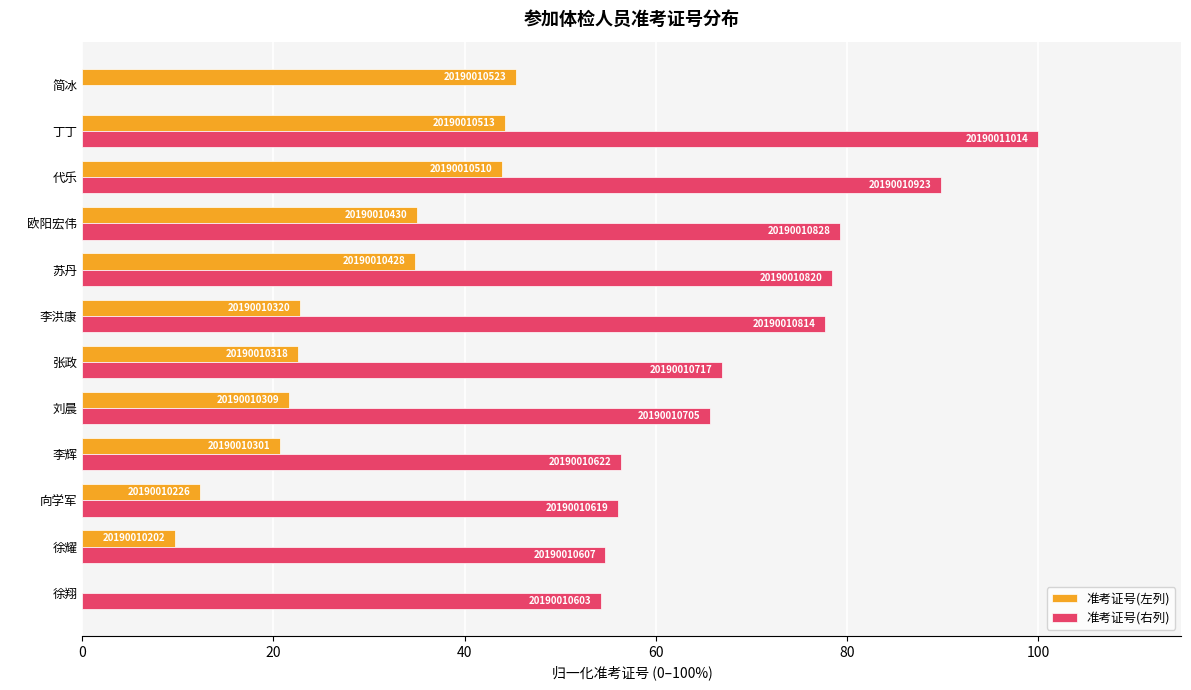

What are all the series names shown in the legend?

准考证号(左列), 准考证号(右列)